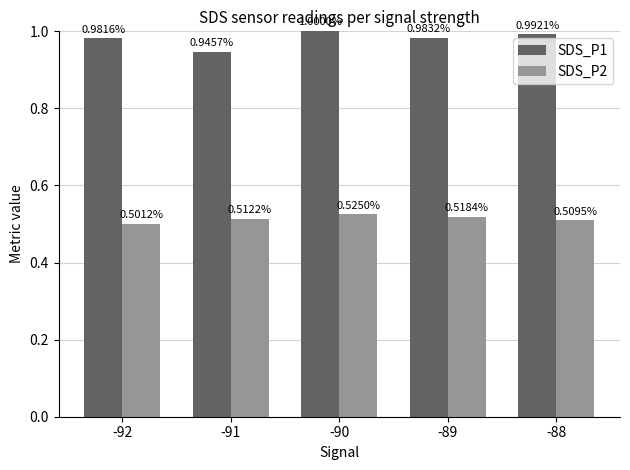

Rank the series by their maximum value, from highest to lowest.

SDS_P1, SDS_P2